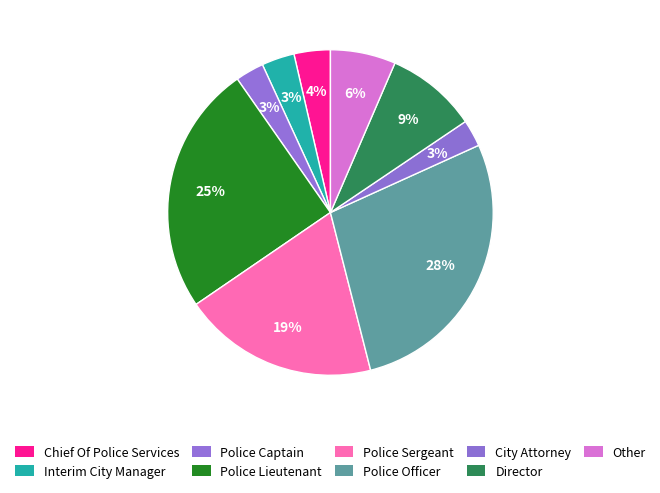

Do Police Officer and Other together represent more than half of the pie?

No